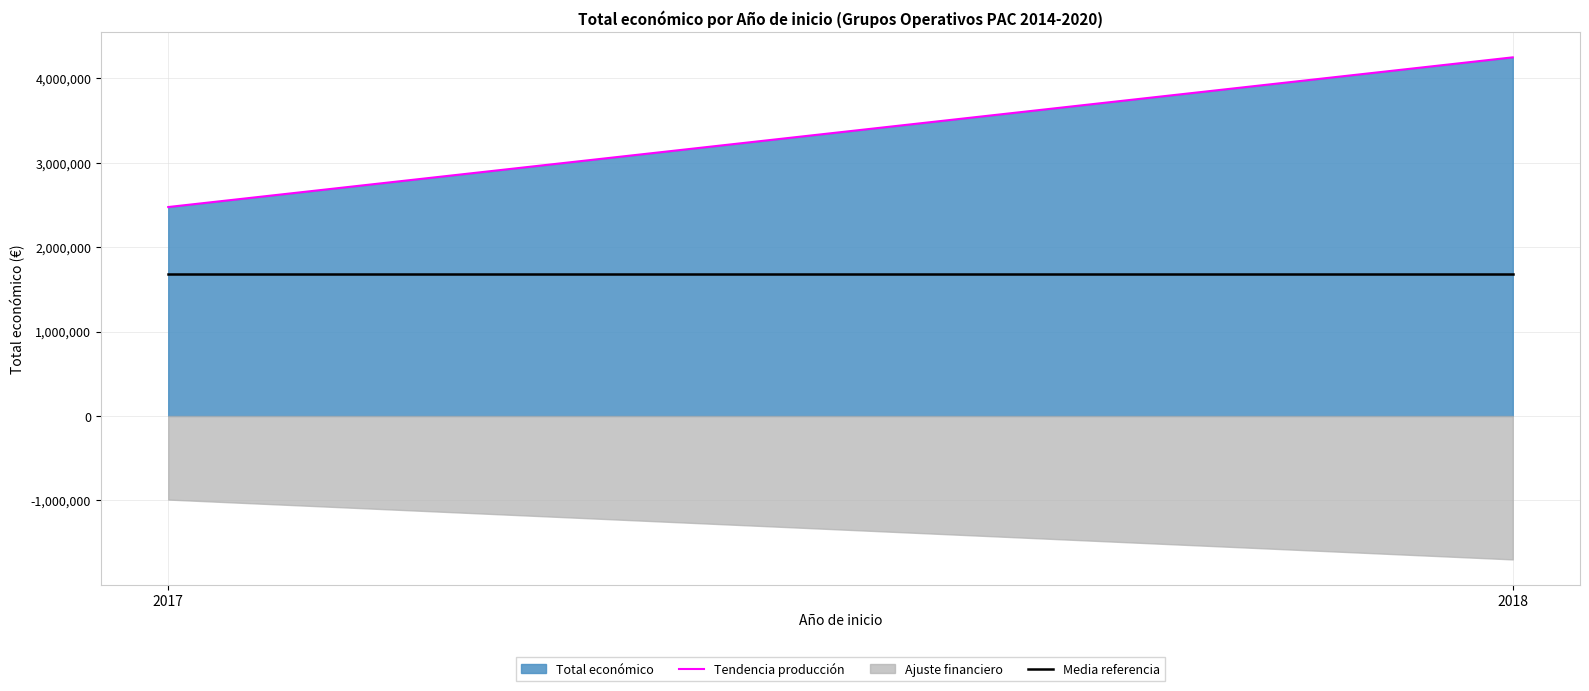

Does the chart have visible grid lines?

Yes